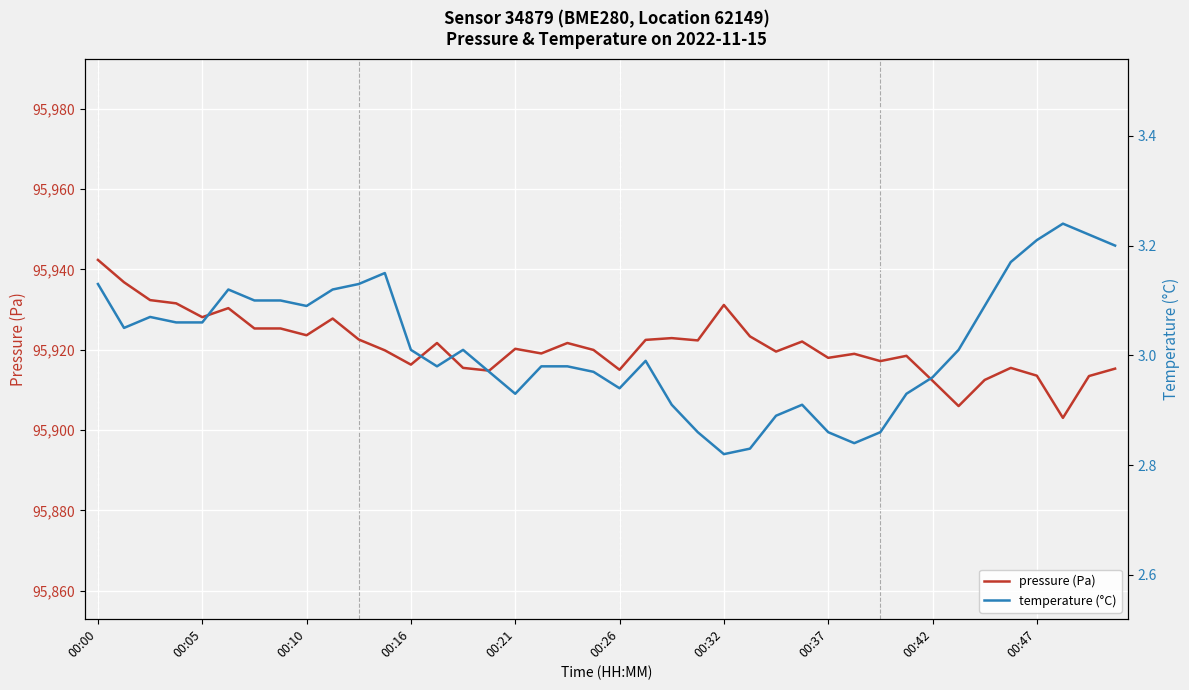

Which series has the largest total across all categories?

pressure (Pa)